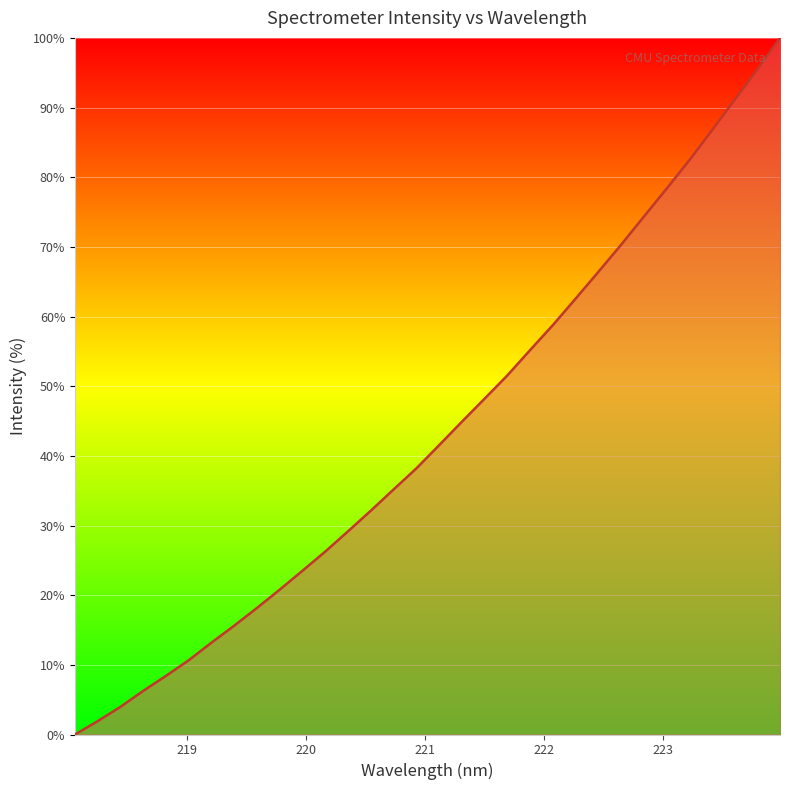

What is the maximum value shown in the chart?

100.0